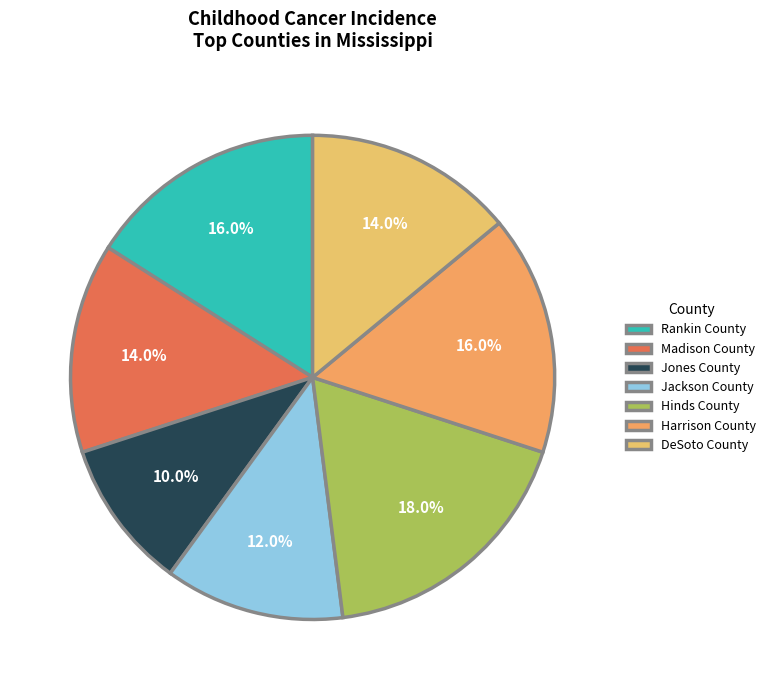

Rank the categories by value from lowest to highest.

Jones County, Jackson County, Madison County, DeSoto County, Rankin County, Harrison County, Hinds County